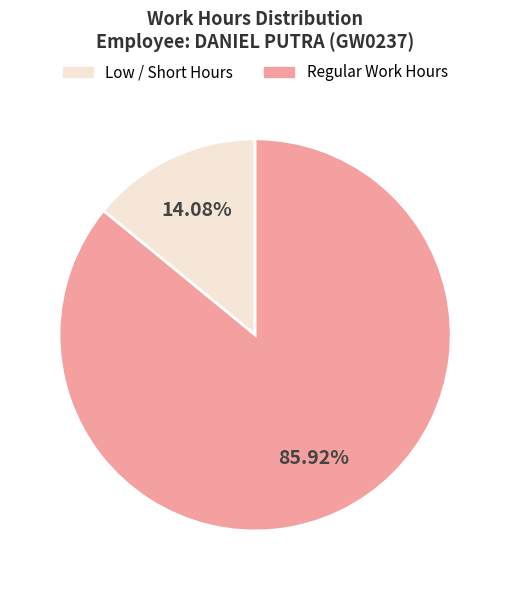

Is there any slice that represents more than half of the pie?

Yes